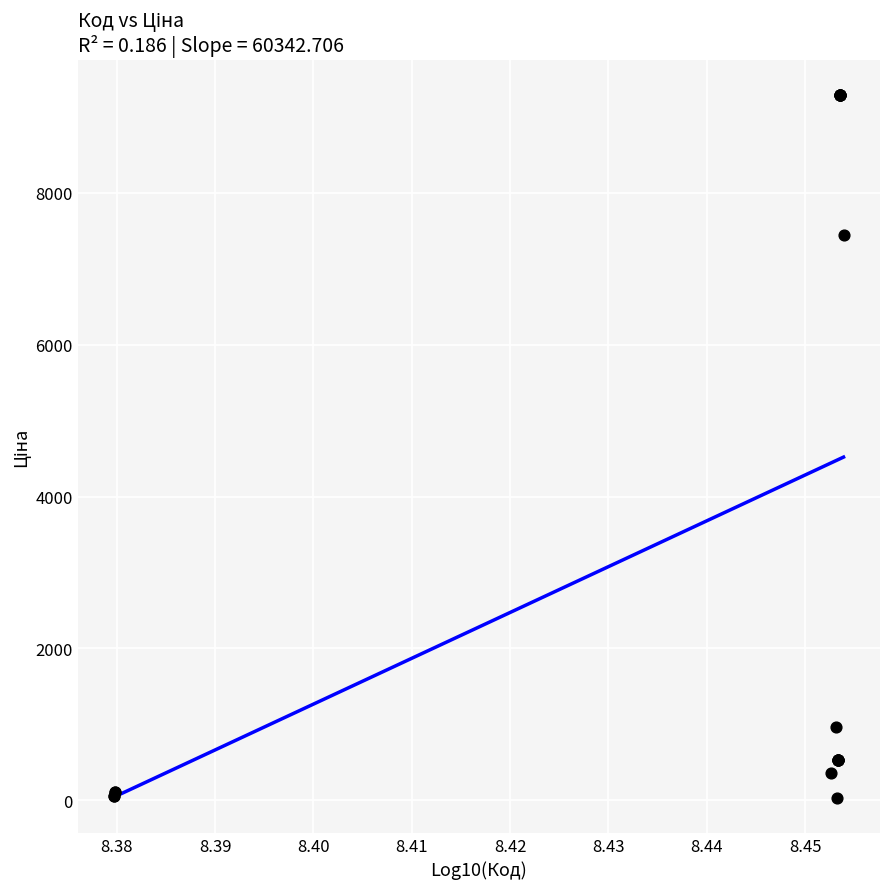

What Y value in the scatter plot is closest to 4661?

7444.6